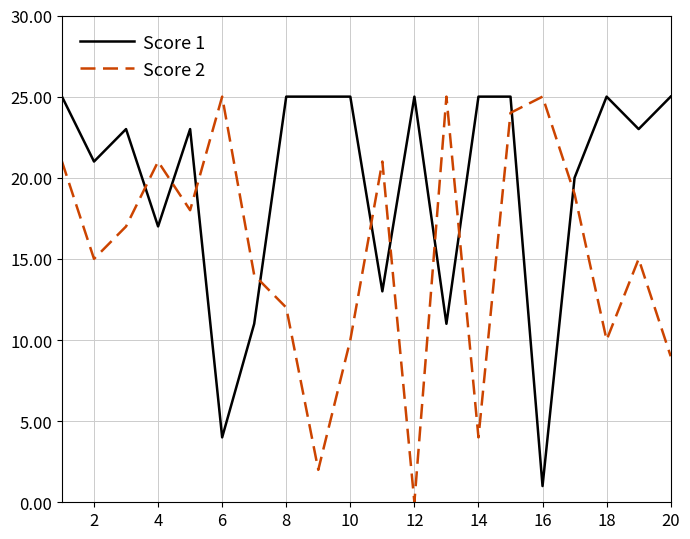

What is the average value of the Score 2 series?

15